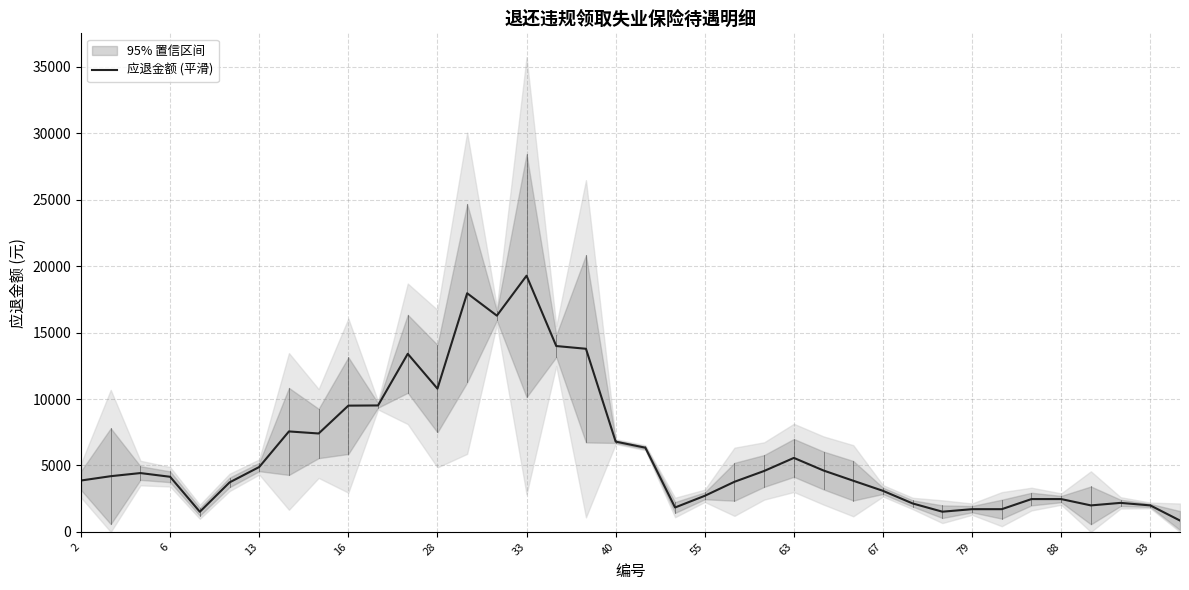

What is the sum of all values?

228401.7